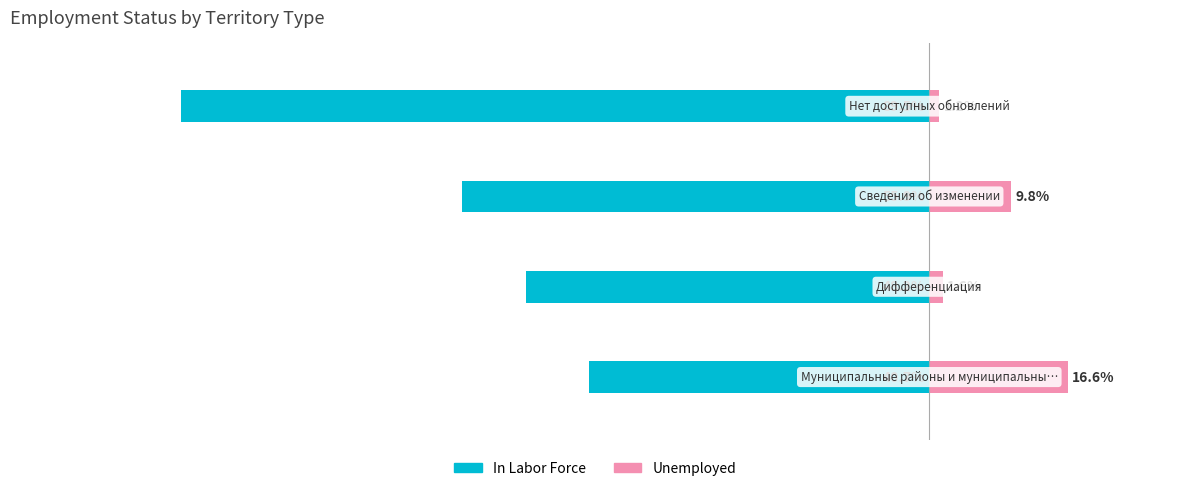

True or false: Unemployed has a value of 3.5 at 0.

False